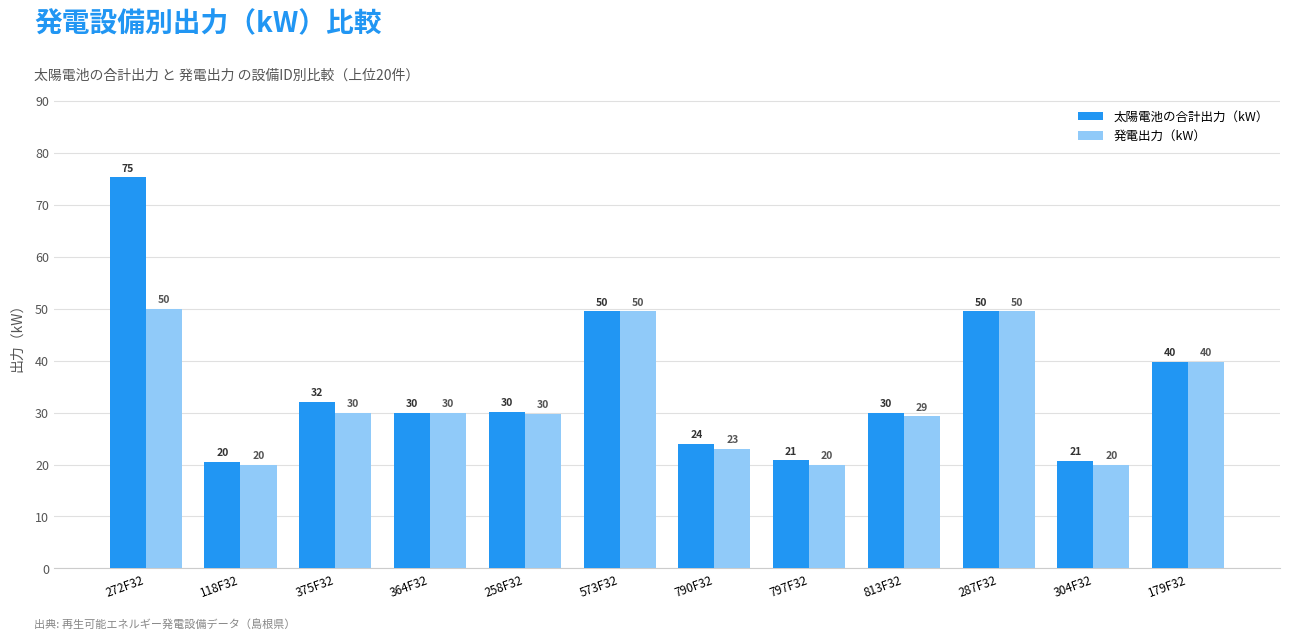

Is it true that 発電出力（kW） equals 8.7 at 179F32?

False